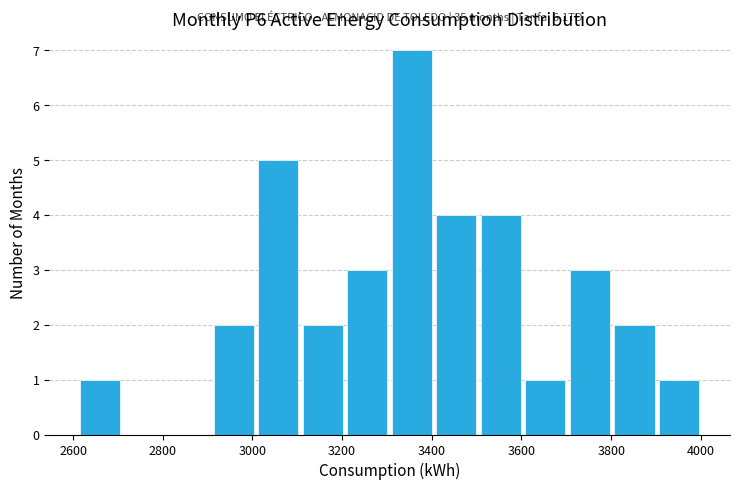

Over which range of the x-axis is the bar tallest?

3300 to 3400